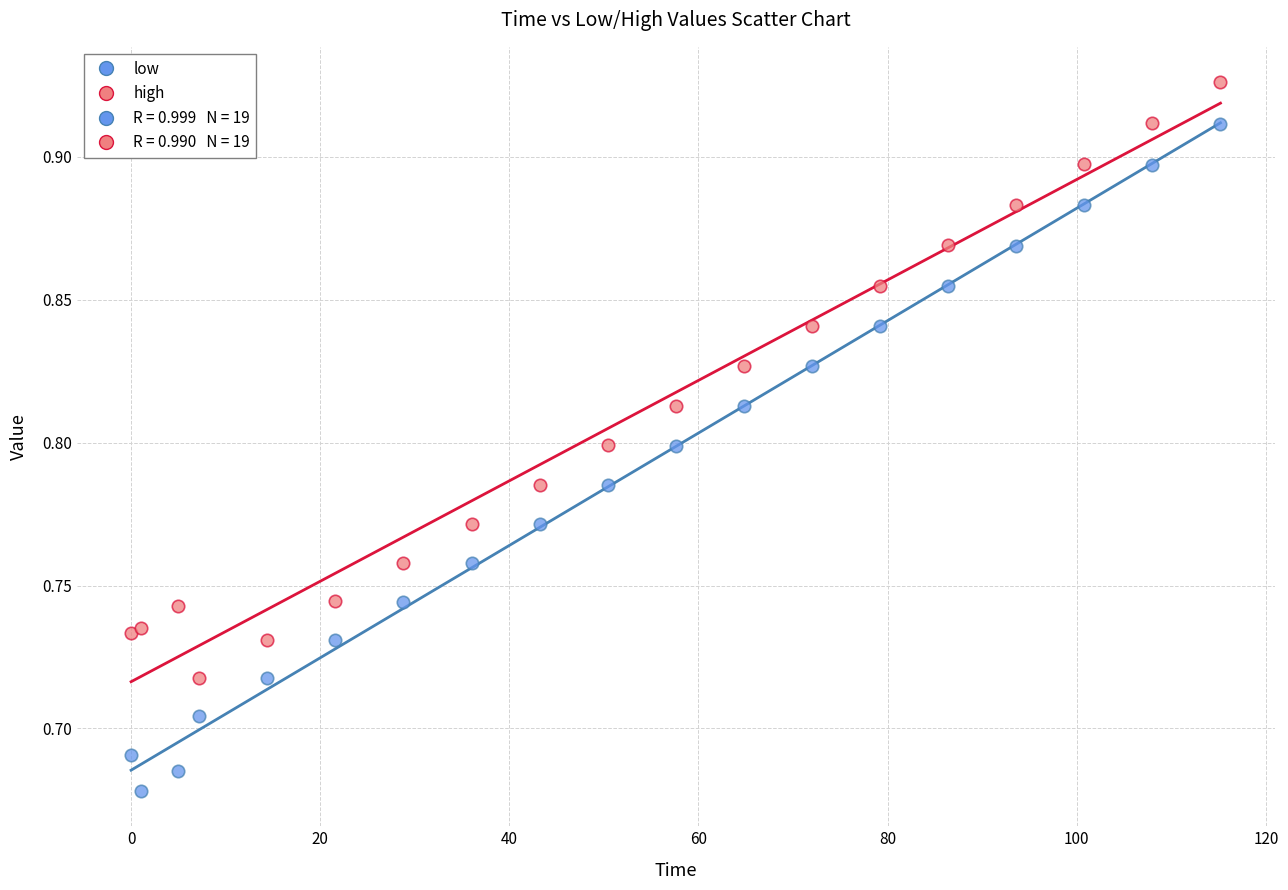

Which series contains the lowest Y value?

low